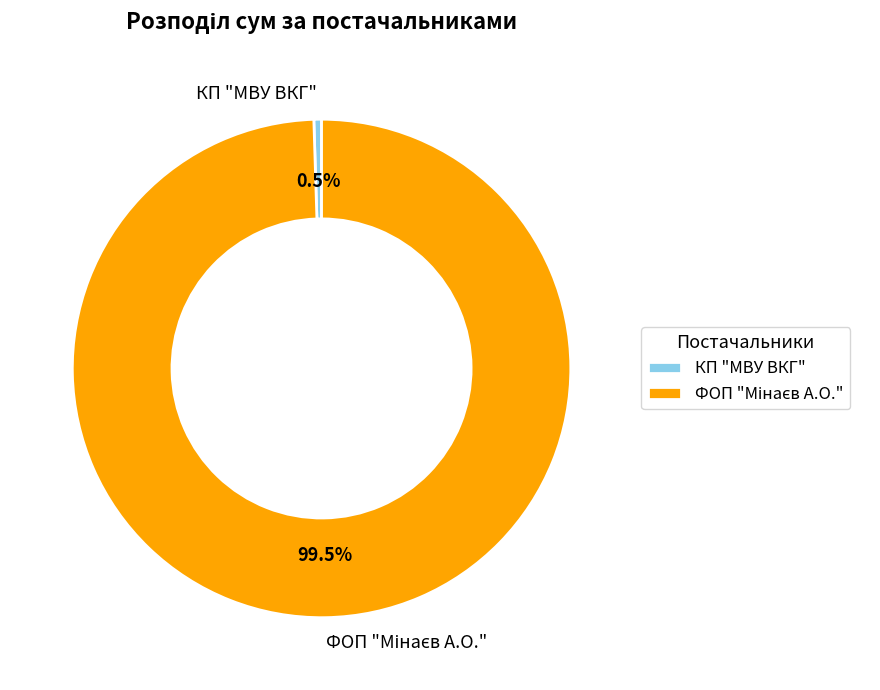

To the nearest percent, what is the difference between the largest and smallest slice percentages?

99%